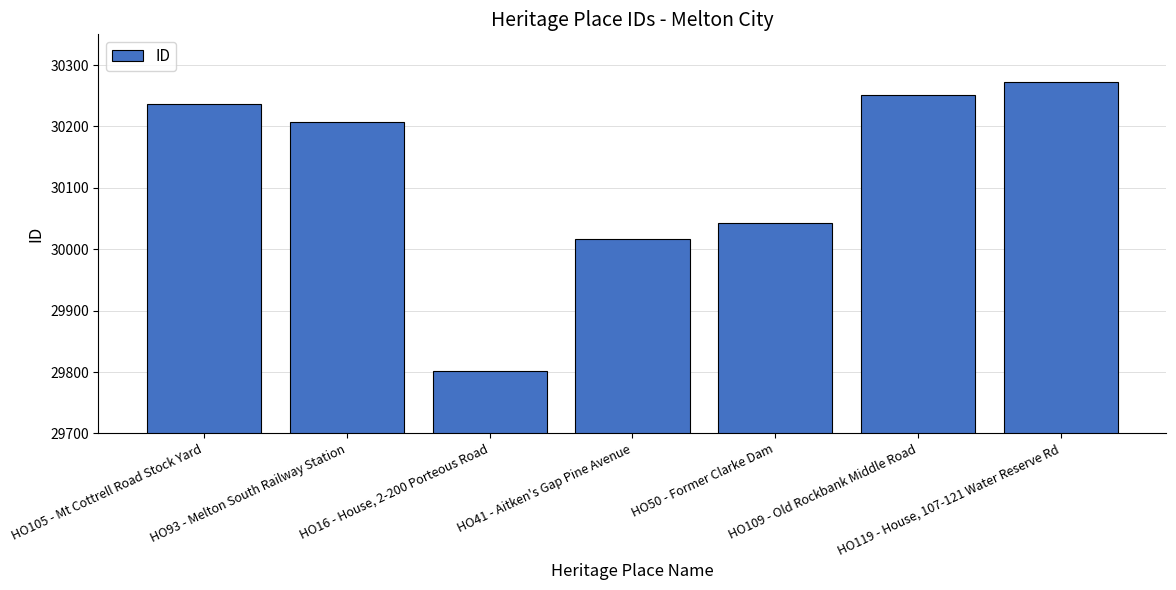

What is the label of the 2nd bar from the right?

HO109 - Old Rockbank Middle Road